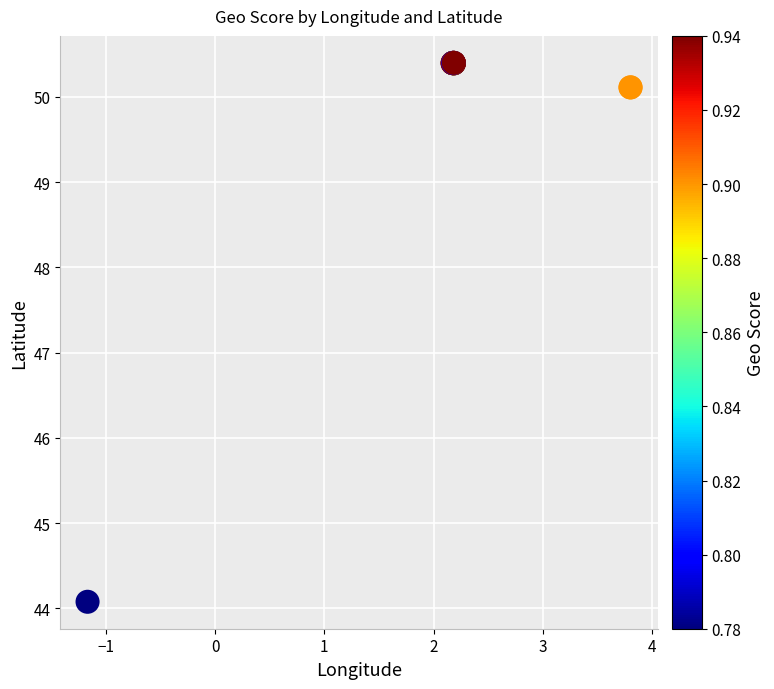

What Y value in the scatter plot is closest to 47?

44.1